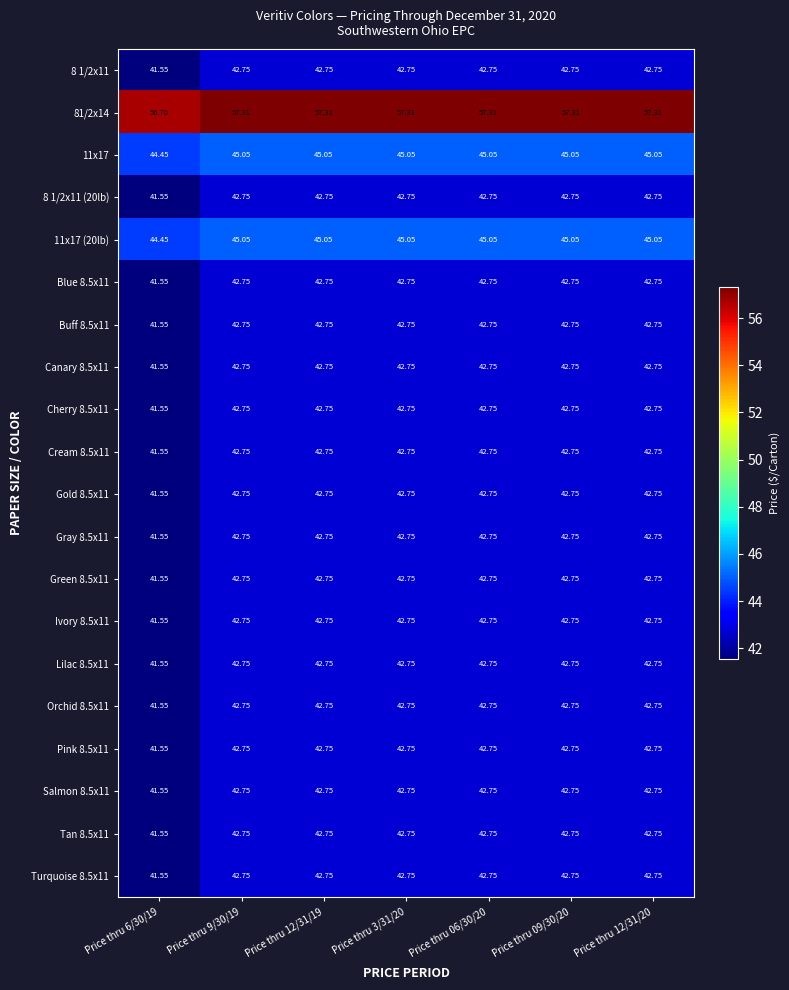

What is the difference between the highest and lowest values at Price thru 12/31/20?

14.6